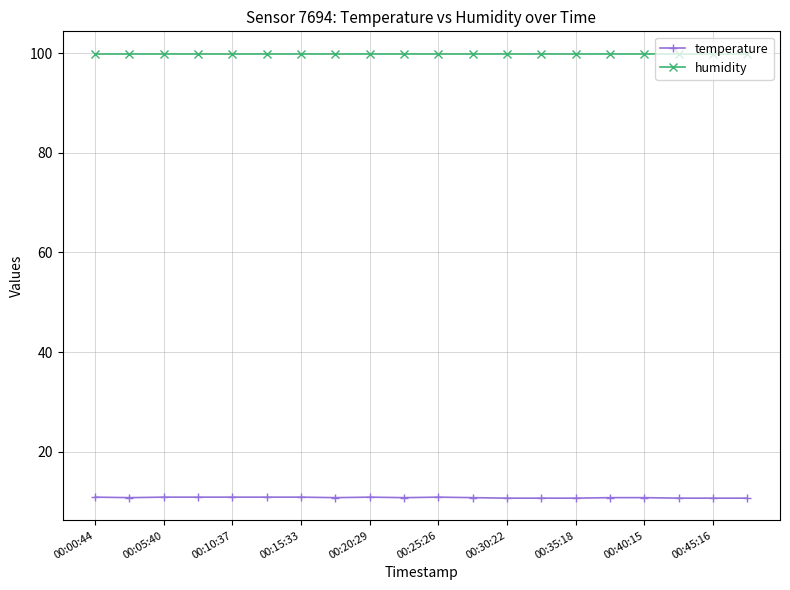

Which series has the largest total across all categories?

humidity